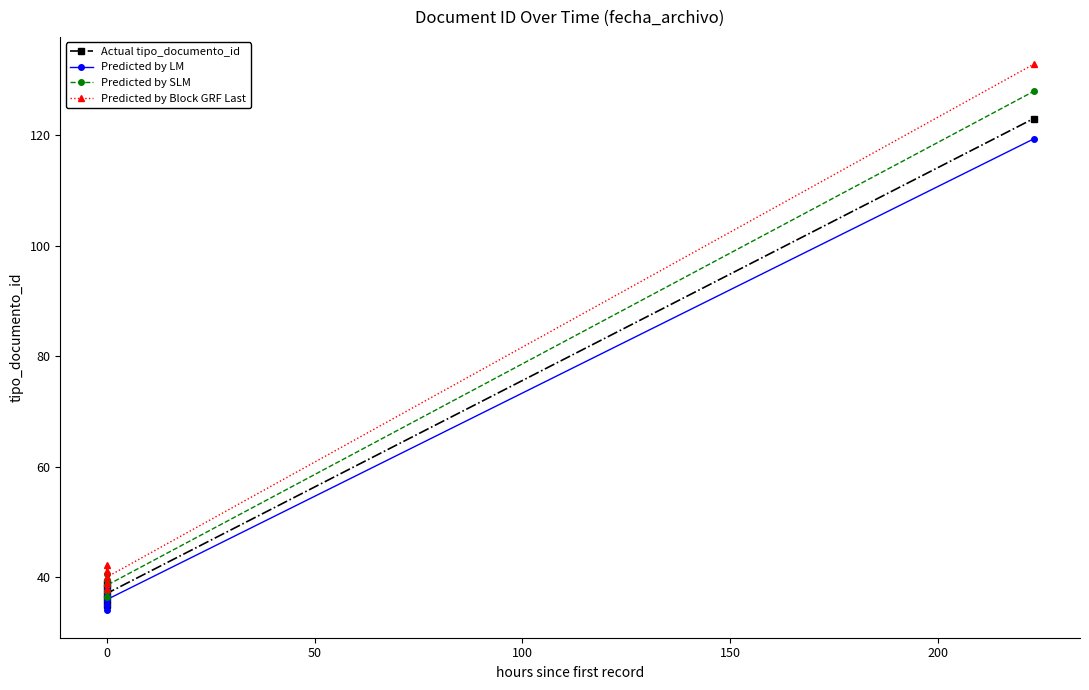

The value of Predicted by Block GRF Last at 0 is 18.6. True or false?

False